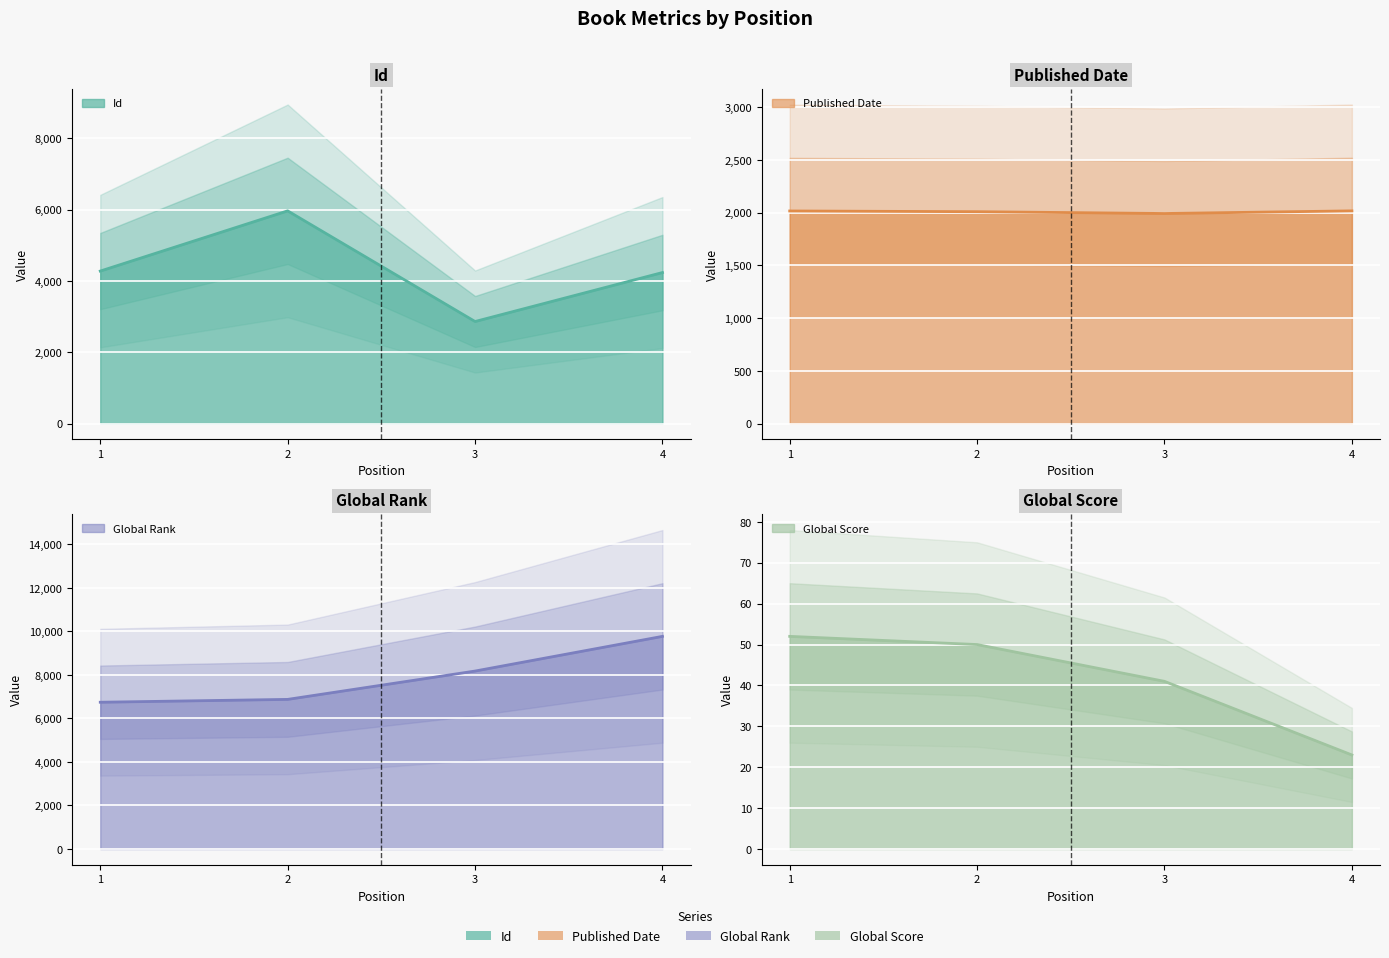

Is it true that Published Date equals 2016 at 1?

True